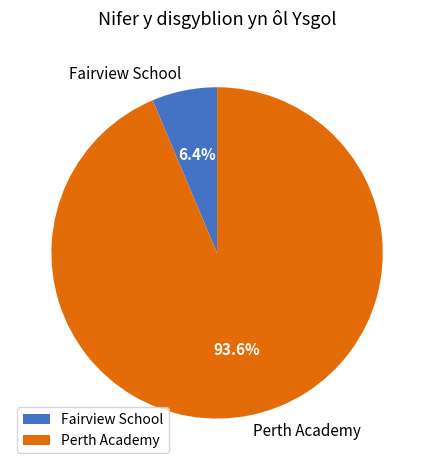

What percentage do Perth Academy and Fairview School together represent?

100.0%